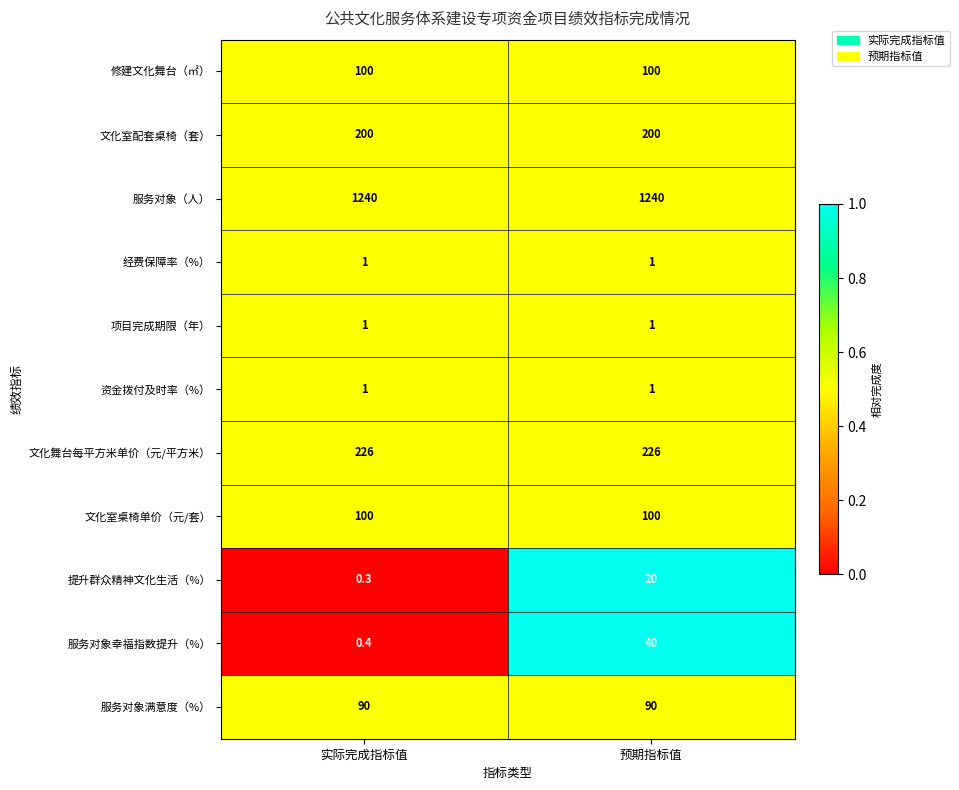

What is the spread (max minus min) of values at 预期指标值?

1239.0